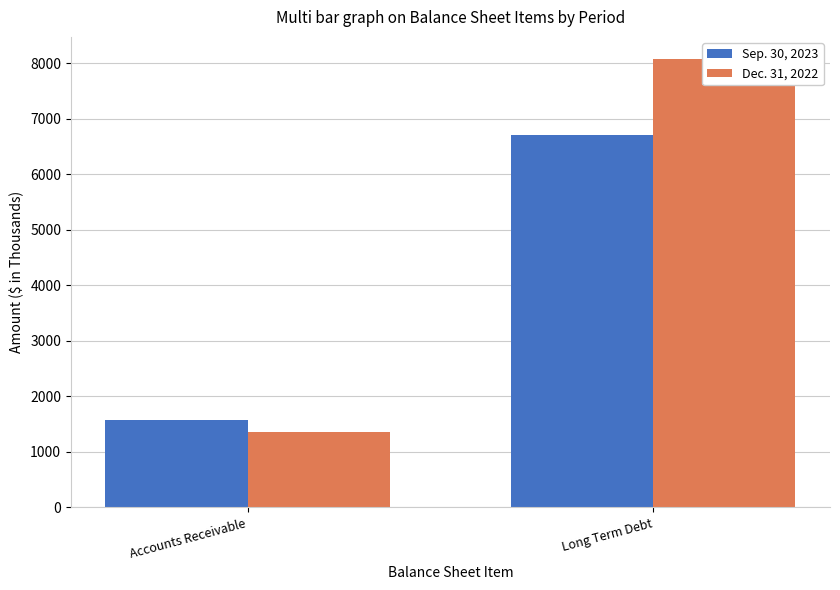

Reading left to right, what are all the values shown in this chart?

Sep. 30, 2023: Accounts Receivable=1571	Long Term Debt=6712
Dec. 31, 2022: Accounts Receivable=1348	Long Term Debt=8075